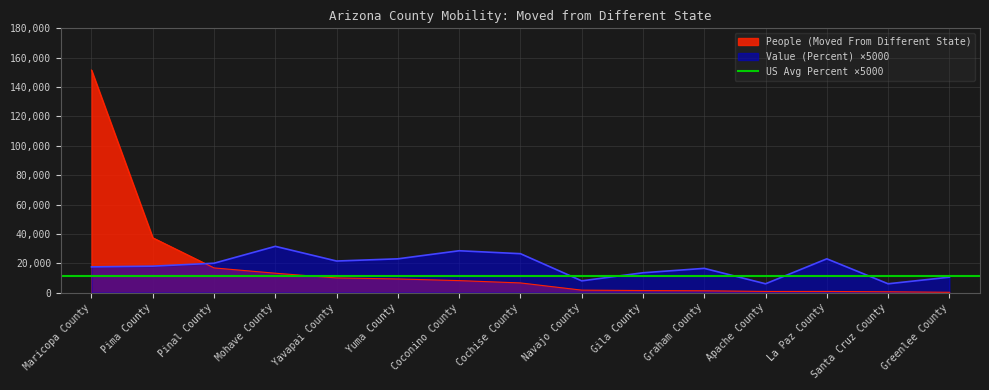

At which label is Value (Percent) closest to 18750?

Pima County